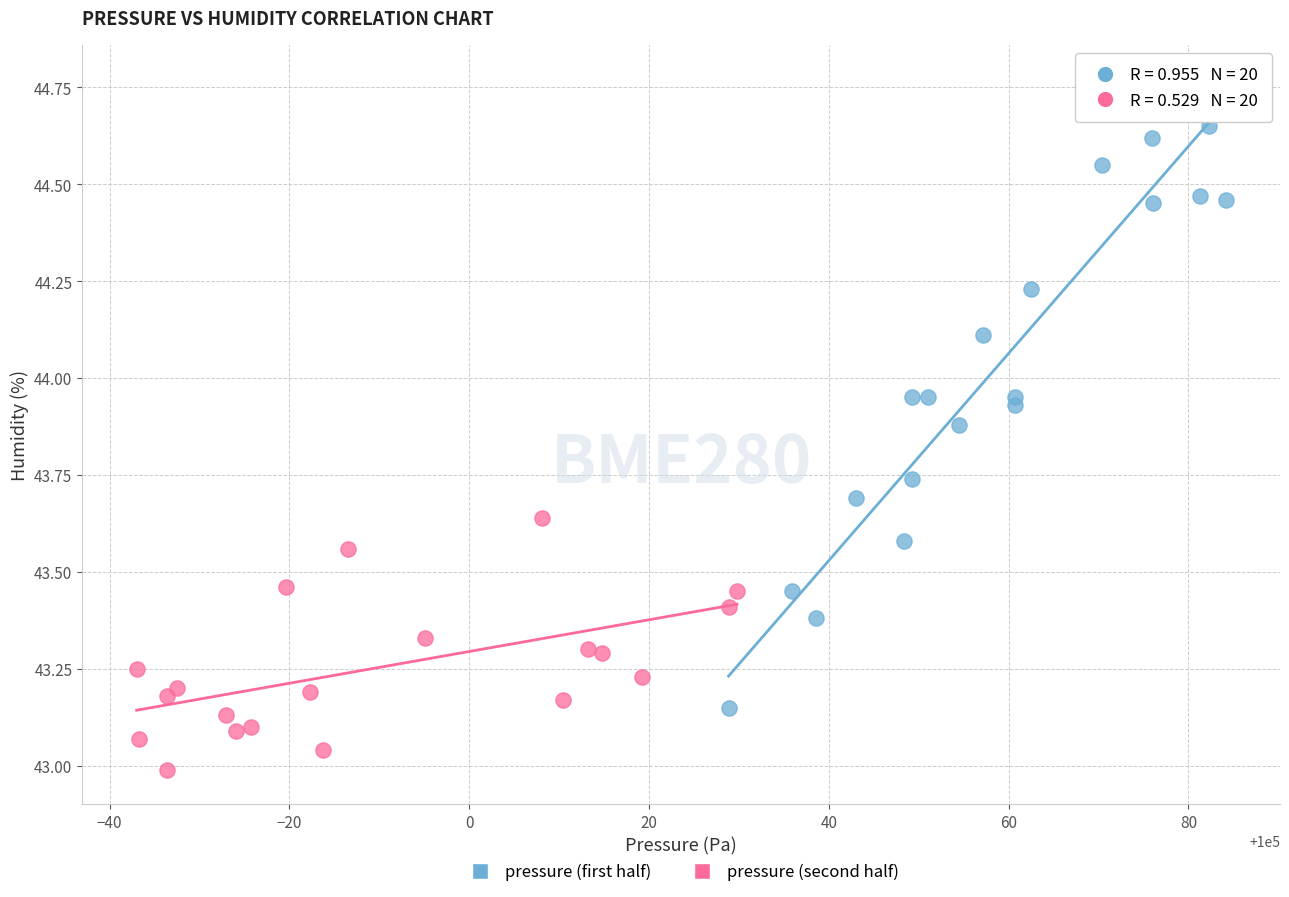

Which series has the widest spread of Y values?

pressure (first half)